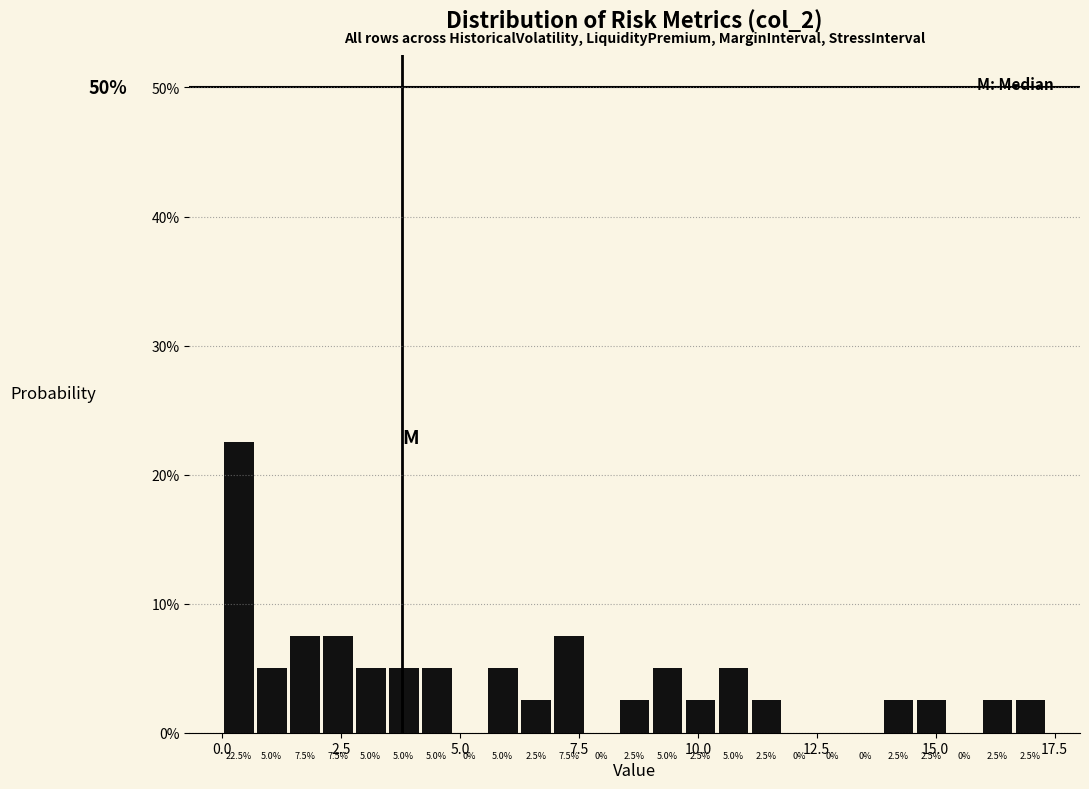

Around what value on the x-axis is the tallest bar? Give the approximate position of its centre, as read against the axis.

0.5